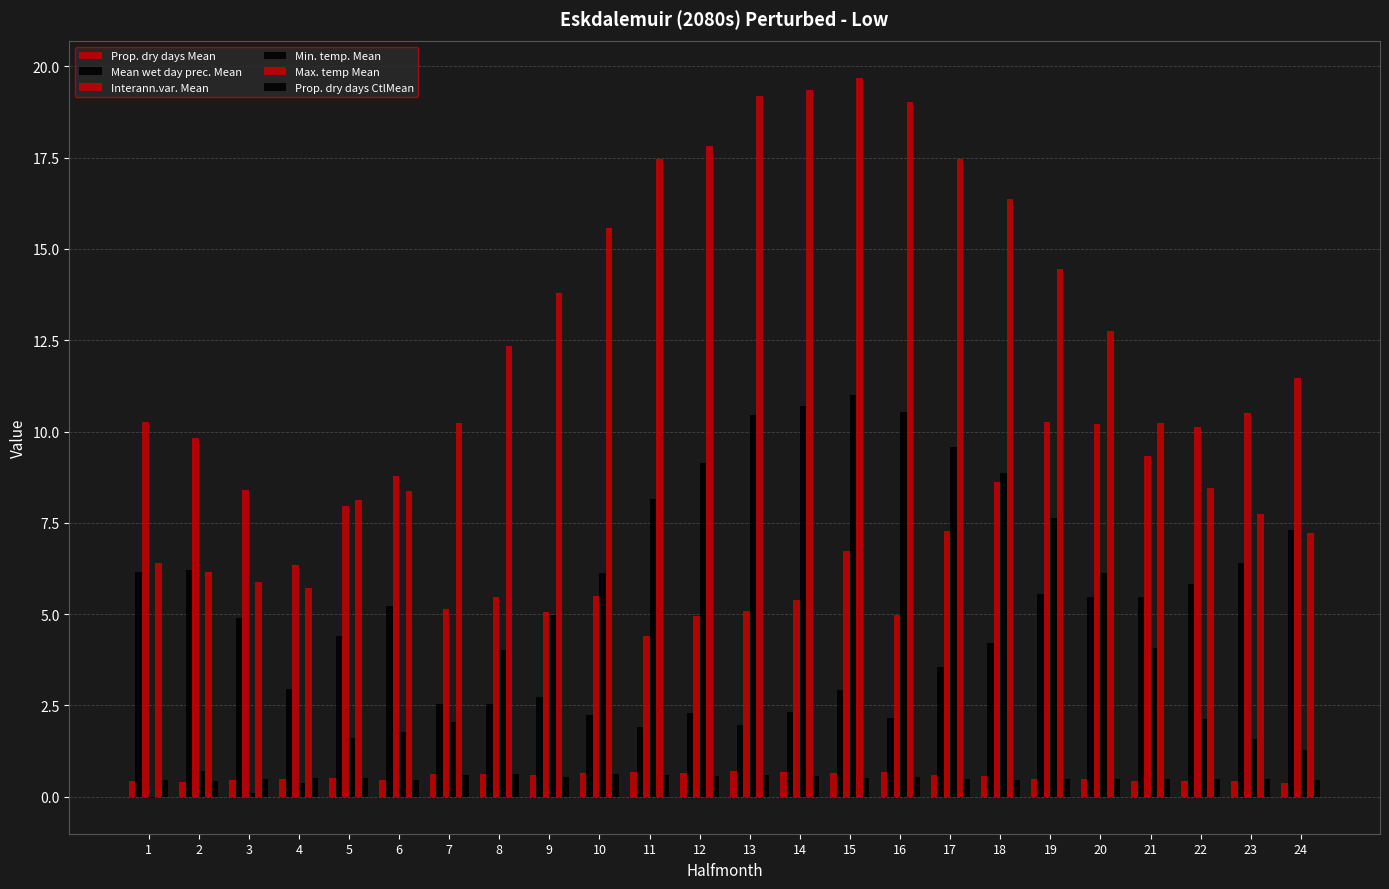

How many series are shown in this chart?

6